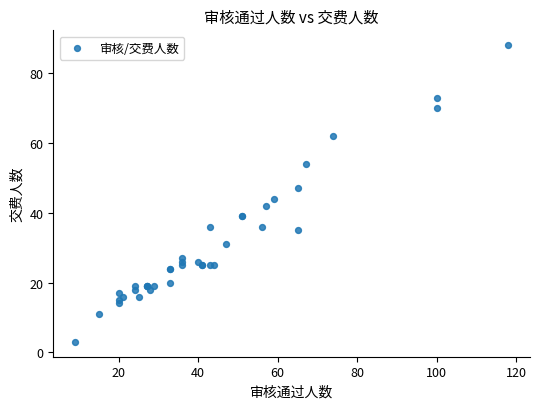

What Y value in the scatter plot is closest to 45?

44